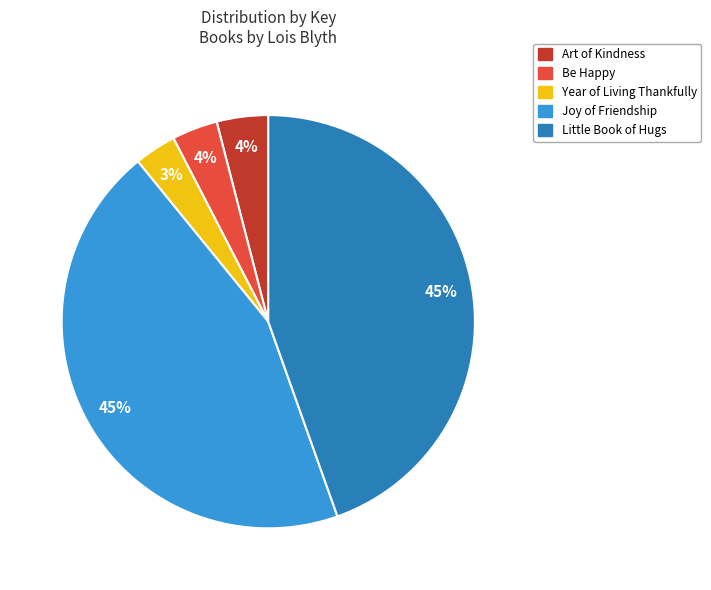

Combined, do Year of Living Thankfully and Little Book of Hugs account for over 50%?

No